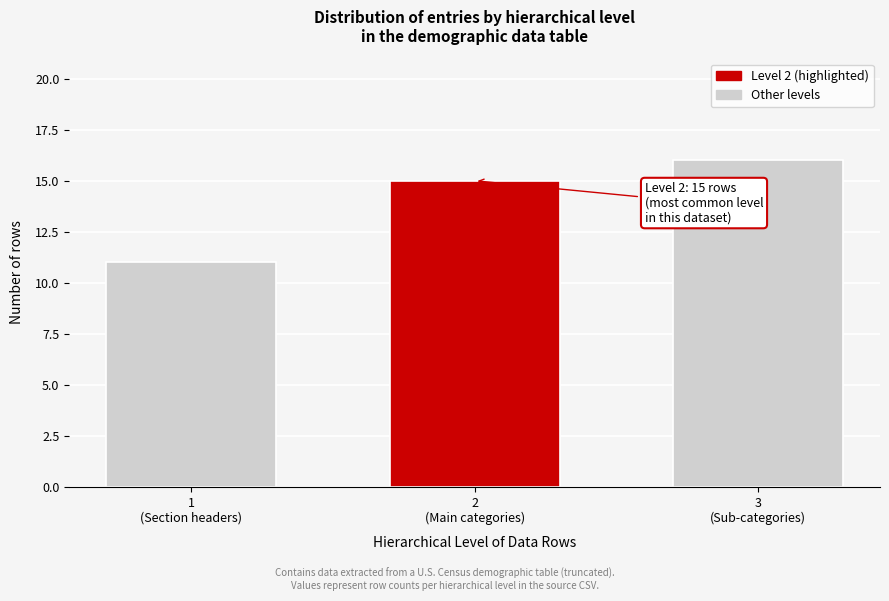

Reading left to right, extract all data points from this chart.

11	15	16